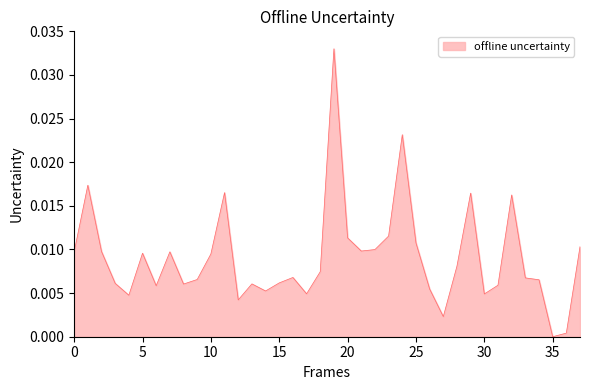

Reading right to left, what are all the values shown in this chart?

37=0.0	36=0.0	35=0.0	34=0.0	33=0.0	32=0.0	31=0.0	30=0.0	29=0.0	28=0.0	27=0.0	26=0.0	25=0.0	24=0.0	23=0.0	22=0.0	21=0.0	20=0.0	19=0.0	18=0.0	17=0.0	16=0.0	15=0.0	14=0.0	13=0.0	12=0.0	11=0.0	10=0.0	9=0.0	8=0.0	7=0.0	6=0.0	5=0.0	4=0.0	3=0.0	2=0.0	1=0.0	0=0.0